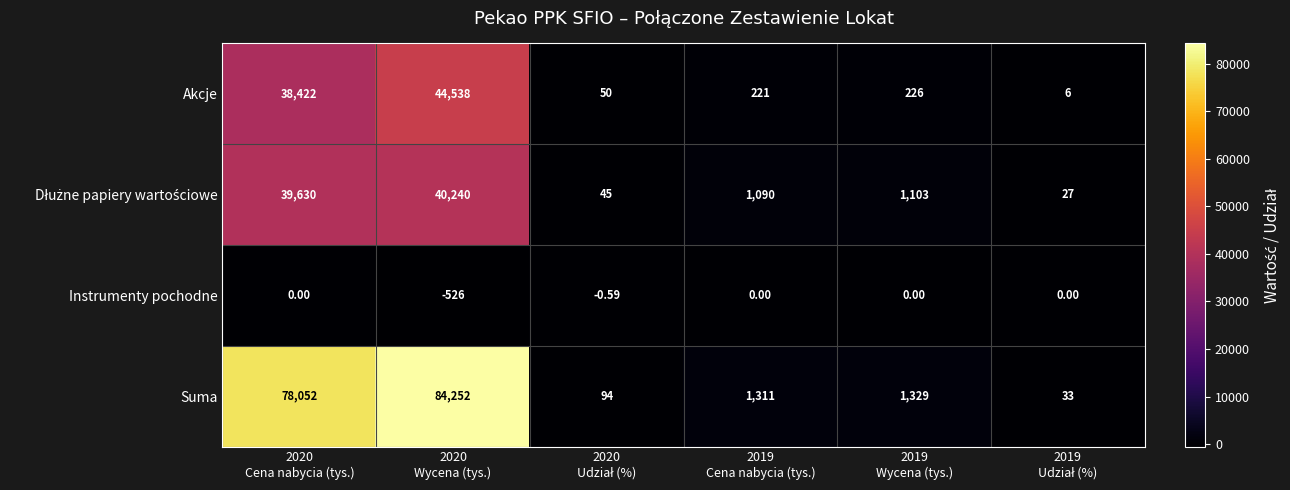

Which series has the widest spread of values?

Suma